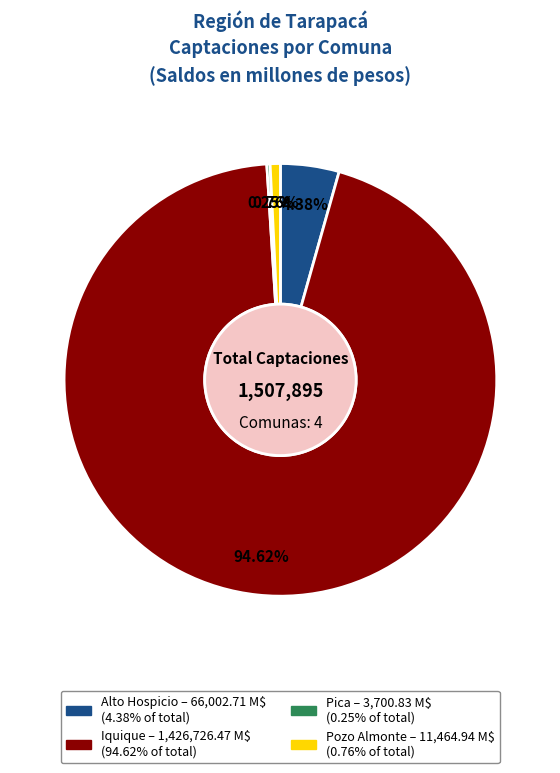

Between Pozo Almonte and Alto Hospicio, which is larger?

Alto Hospicio